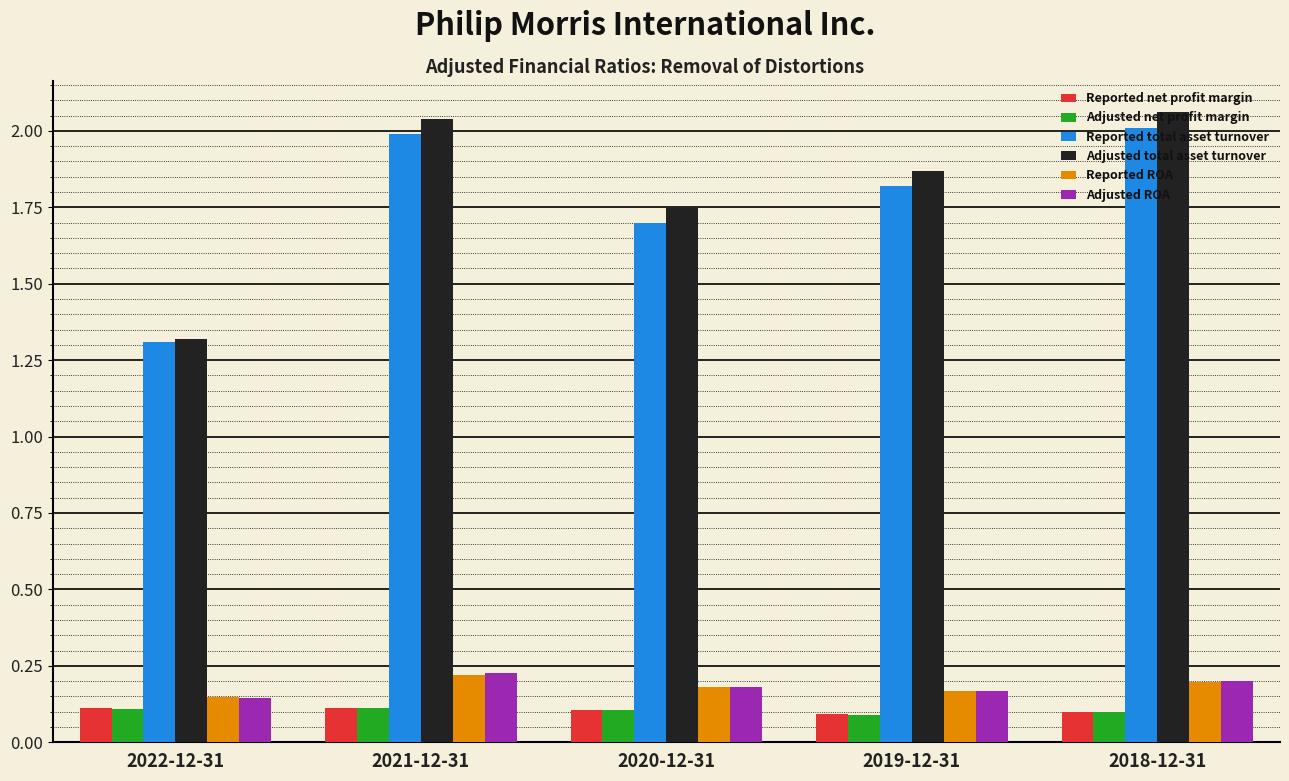

What is the label of the 2nd bar from the right?

2019-12-31